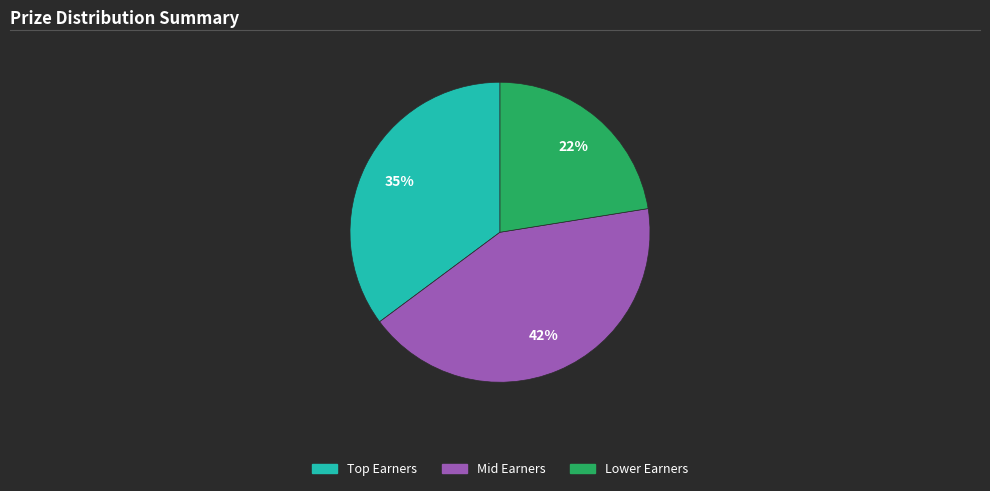

Is there a majority slice in this chart?

No